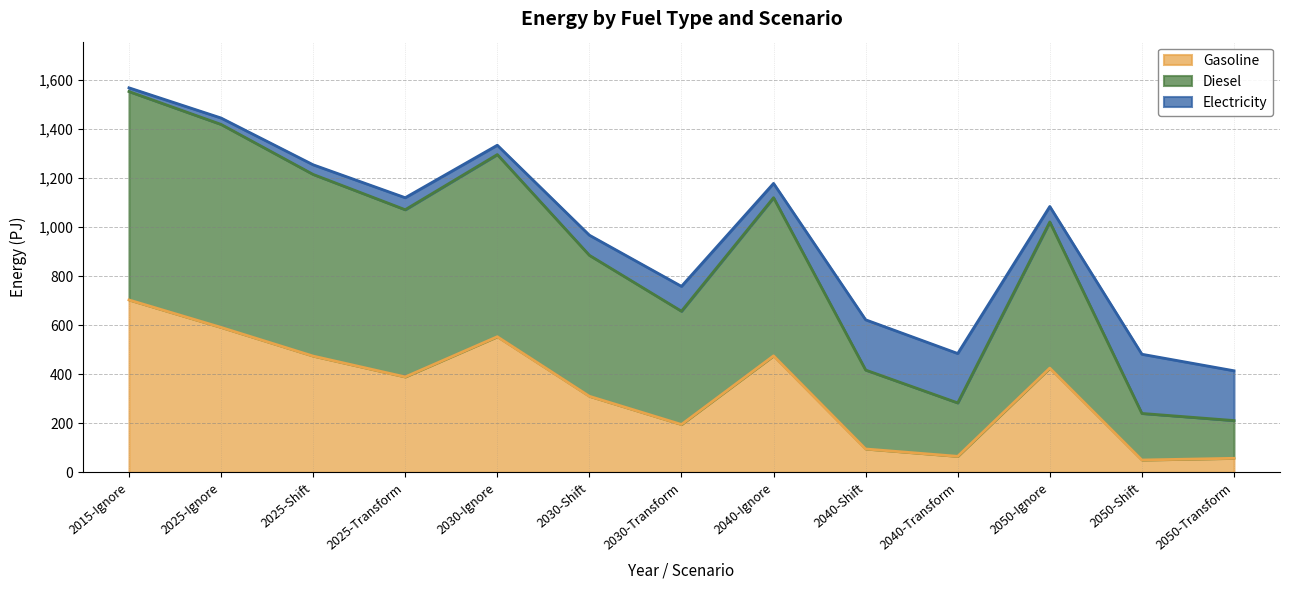

Does the chart display data point markers on the line(s)?

No